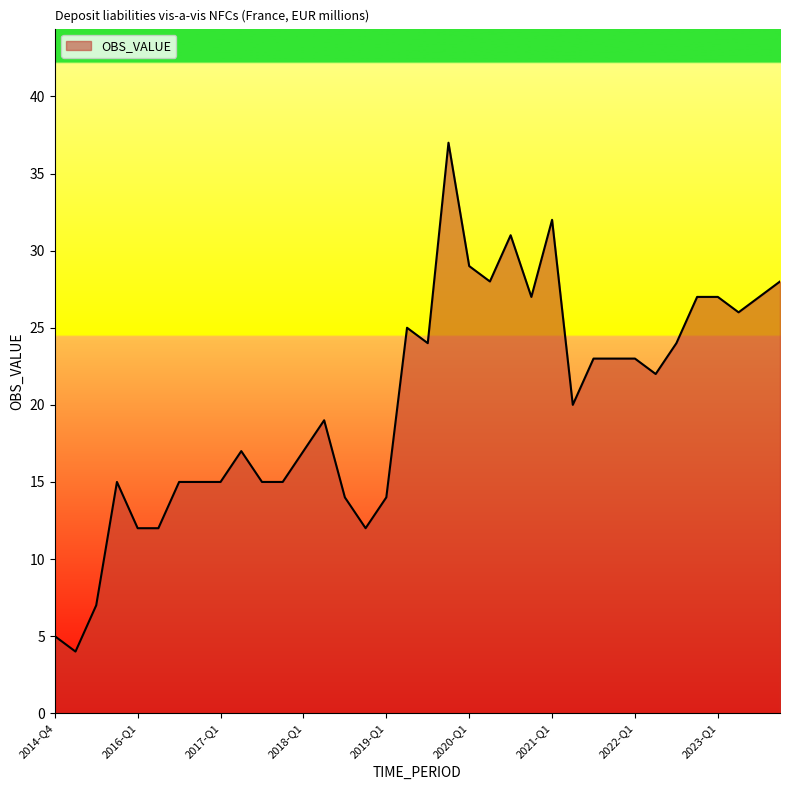

What is the minimum value shown in the chart?

4